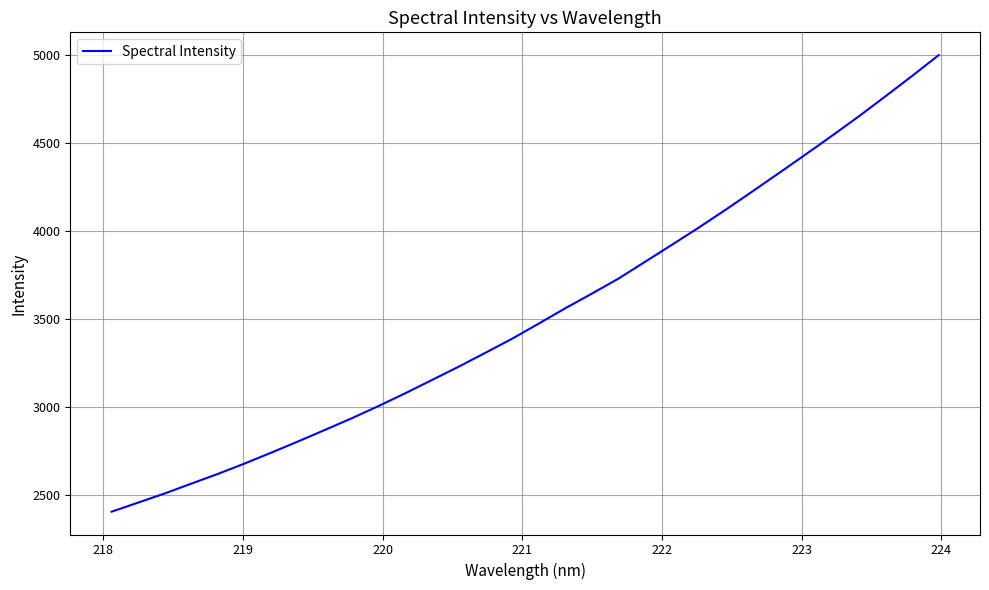

Reading right to left, transcribe all the data shown in this chart.

4998.9	4880.3	4764.9	4650.8	4541.2	4433.9	4328.2	4223.4	4119.8	4019.2	3922.1	3826.3	3730.3	3644.7	3561.1	3473.8	3387.6	3307.8	3228.9	3153.3	3078.0	3005.5	2936.2	2870.3	2805.2	2741.7	2679.8	2620.6	2565.2	2509.0	2456.9	2404.9